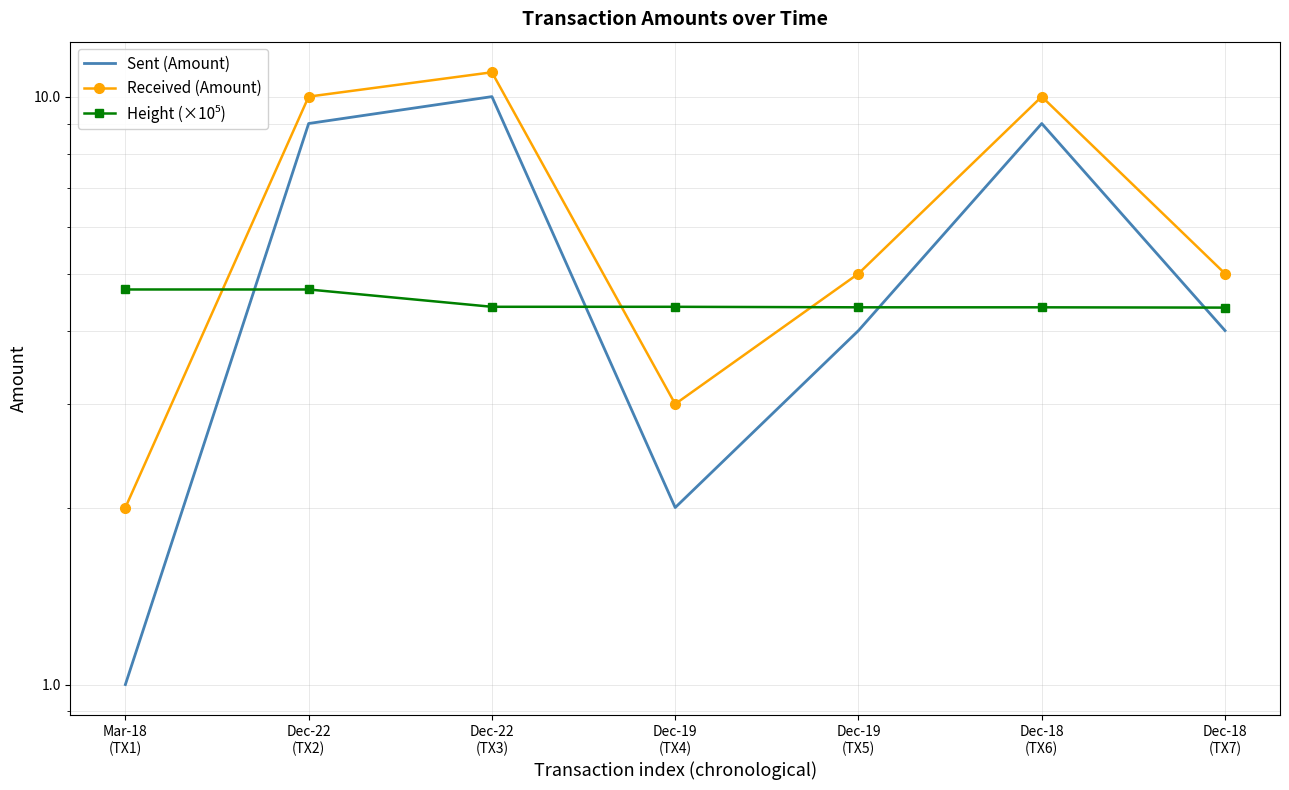

Reading right to left, what are all the values shown in this chart?

Sent (Amount): Dec-18
(TX7)=4.0	Dec-18
(TX6)=9.0	Dec-19
(TX5)=4.0	Dec-19
(TX4)=2.0	Dec-22
(TX3)=10.0	Dec-22
(TX2)=9.0	Mar-18
(TX1)=1.0
Received (Amount): Dec-18
(TX7)=5.0	Dec-18
(TX6)=10.0	Dec-19
(TX5)=5.0	Dec-19
(TX4)=3.0	Dec-22
(TX3)=11.0	Dec-22
(TX2)=10.0	Mar-18
(TX1)=2.0
Height (×10⁵): Dec-18
(TX7)=4.4	Dec-18
(TX6)=4.4	Dec-19
(TX5)=4.4	Dec-19
(TX4)=4.4	Dec-22
(TX3)=4.4	Dec-22
(TX2)=4.7	Mar-18
(TX1)=4.7